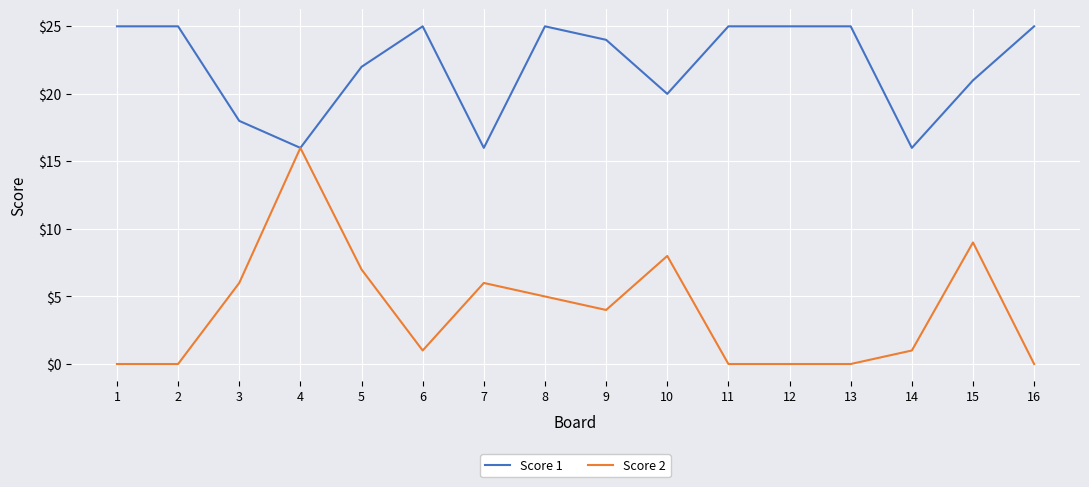

True or false: Score 1 has a value of 42 at 6.

False